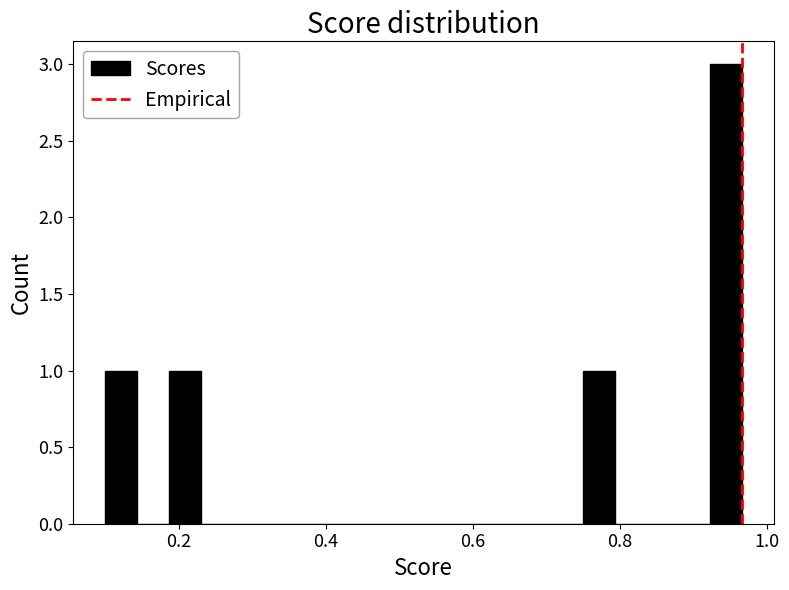

Read against the x-axis, roughly where is the centre of the tallest bar?

0.94